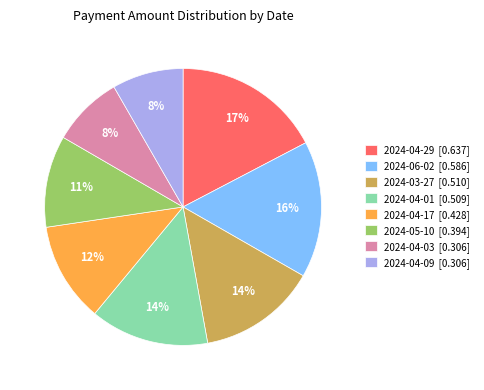

Is there a majority slice in this chart?

No